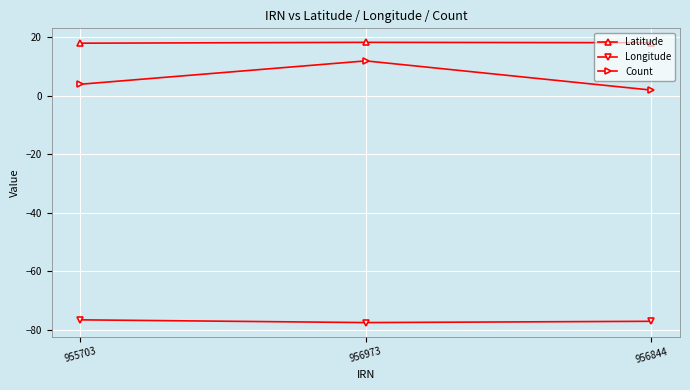

At which label is Count closest to 7?

955703